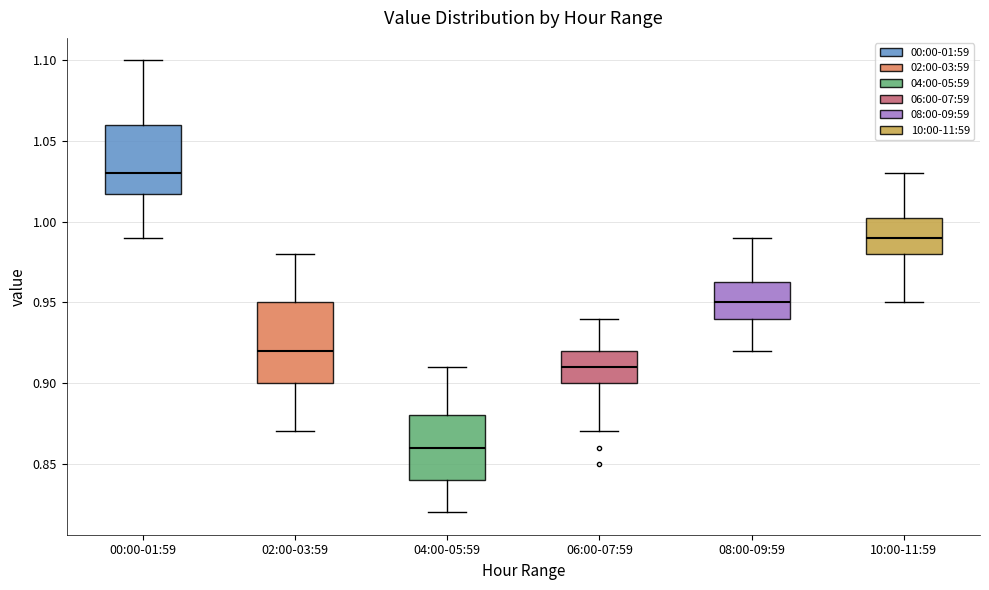

Comparing the boxes themselves (not the whiskers), which one is the tallest?

02:00-03:59